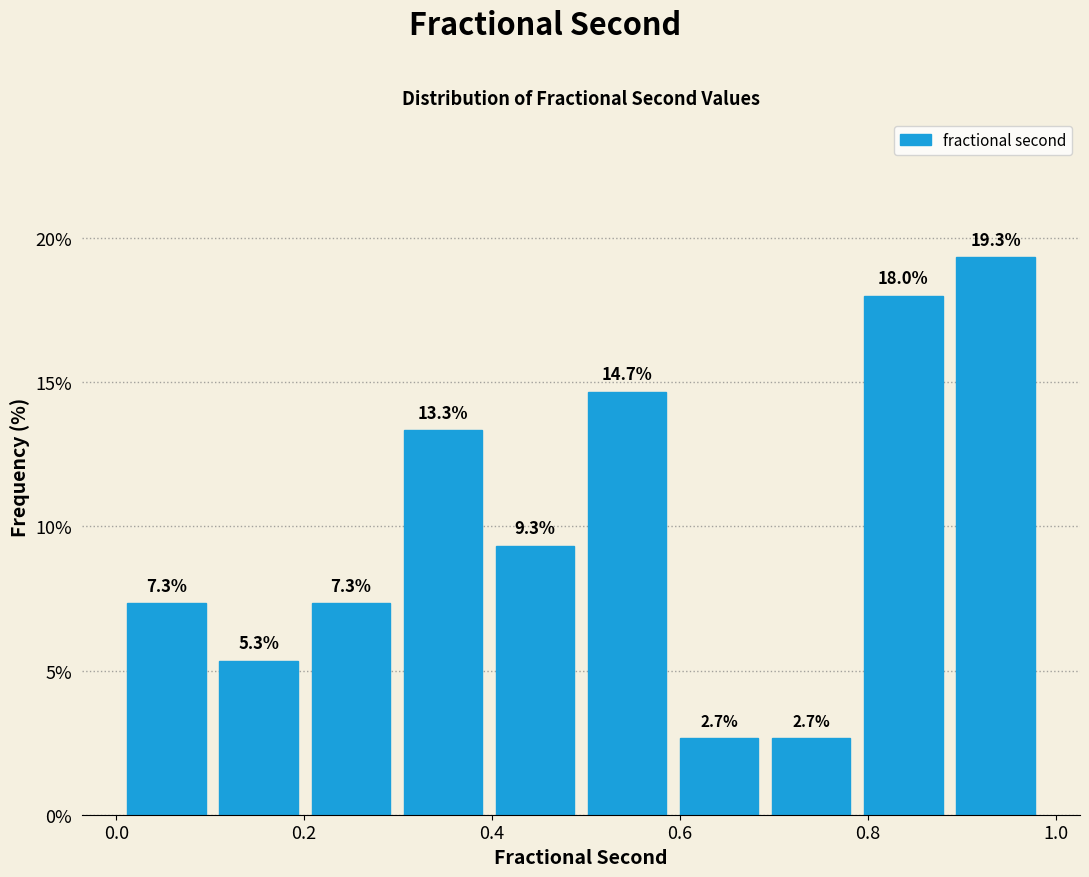

Reading left to right, list every bar in this chart as the range it spans on the x-axis followed by its height. The bar edges are not printed on the chart, so give them approximately, as read against the axis.

0.00 to 0.10: 7.3
0.10 to 0.20: 5.3
0.20 to 0.30: 7.3
0.30 to 0.40: 13.3
0.40 to 0.50: 9.3
0.50 to 0.60: 14.7
0.60 to 0.70: 2.7
0.70 to 0.78: 2.7
0.78 to 0.88: 18.0
0.88 to 0.98: 19.3